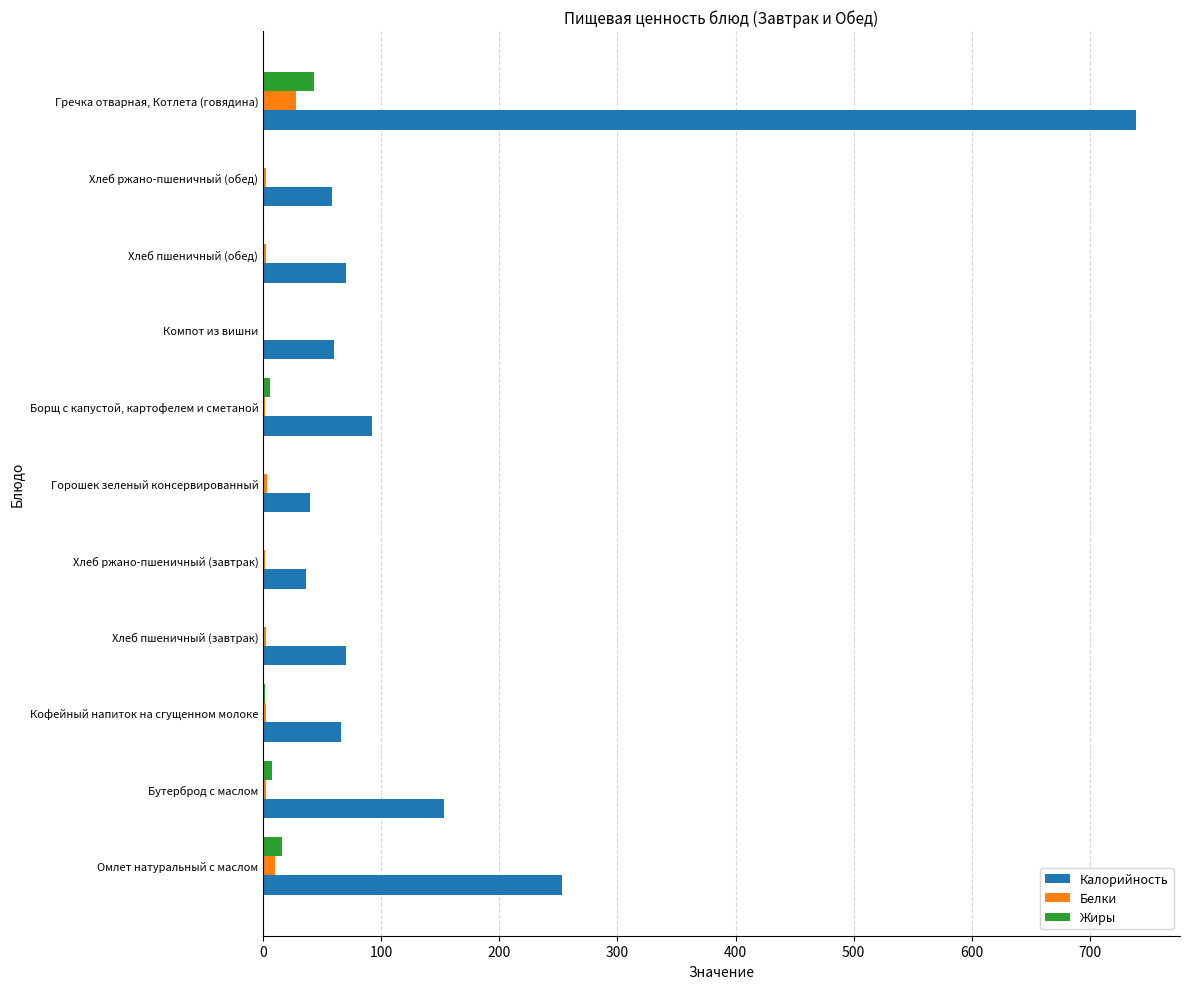

The Калорийность series shows 31.9 at Кофейный напиток на сгущенном молоке. True or false?

False